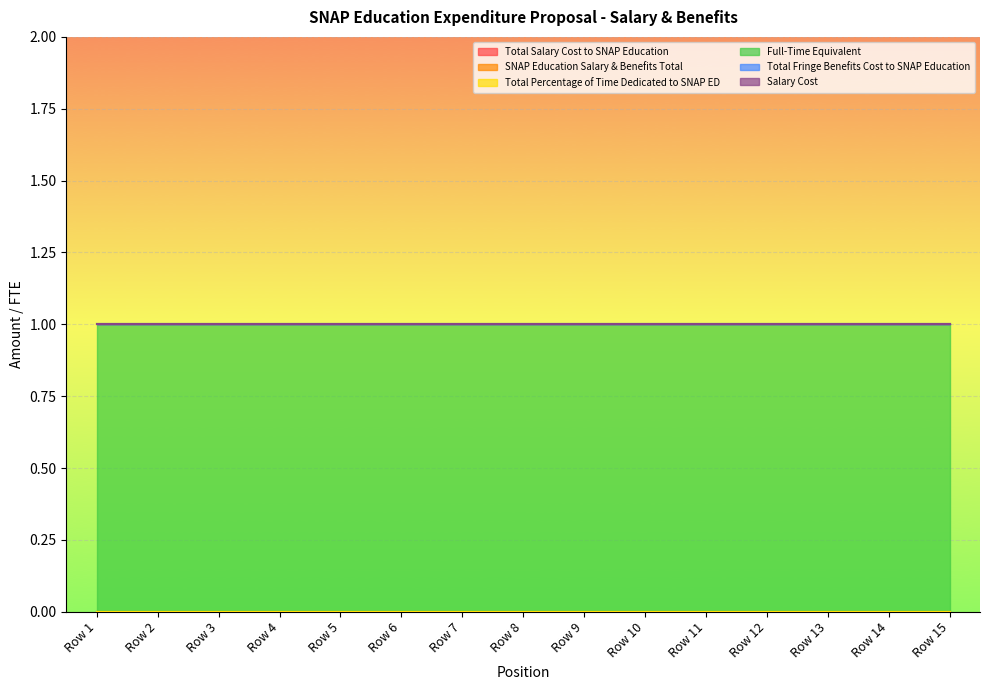

What is the greatest value displayed?

1